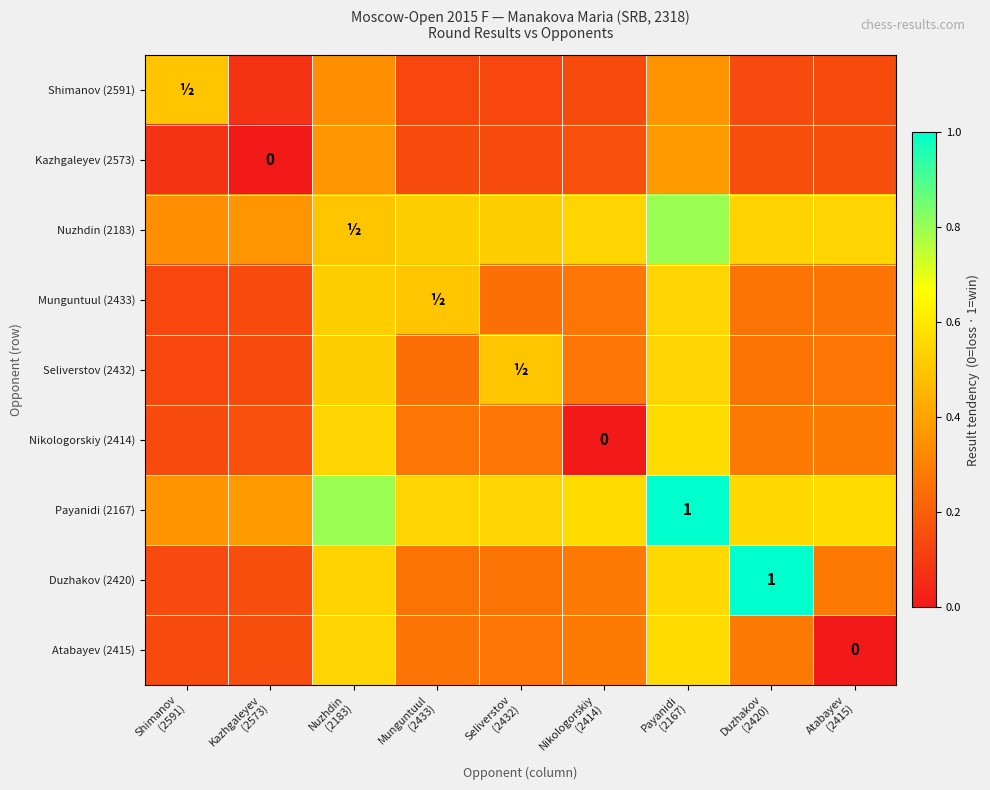

Is the value of Shimanov (2591) at Munguntuul (2433) greater than the value of Nuzhdin (2183) at Seliverstov (2432)?

No